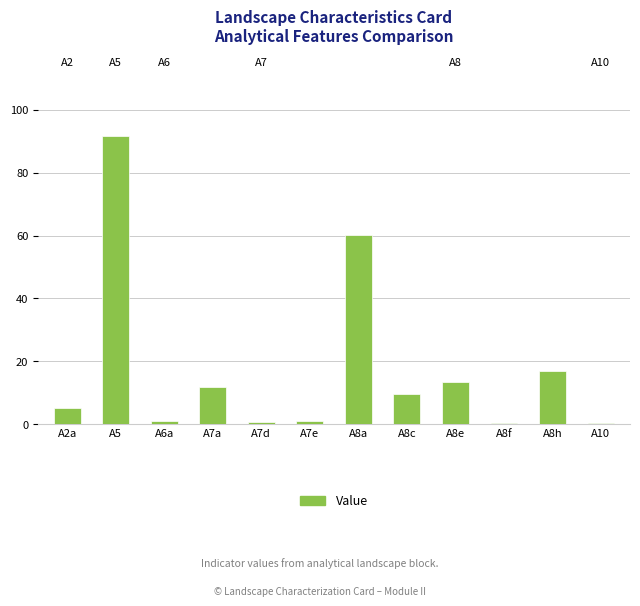

What is the change in value from A6a to A8a?

+59.3